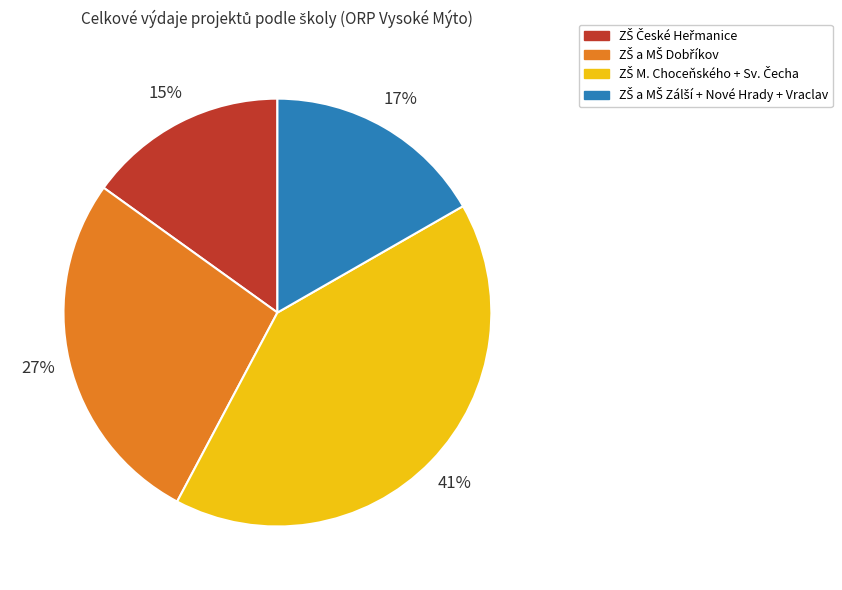

To the nearest percent, what is the average slice percentage?

25%